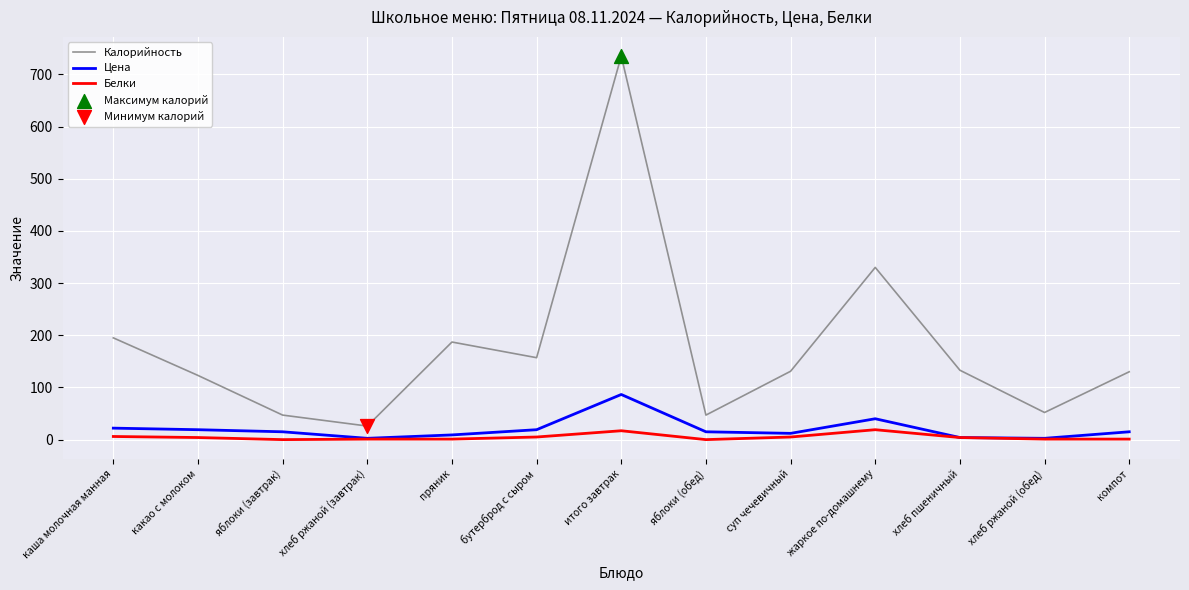

Is the value of Белки at хлеб ржаной (завтрак) greater than the value of Калорийность at пряник?

No